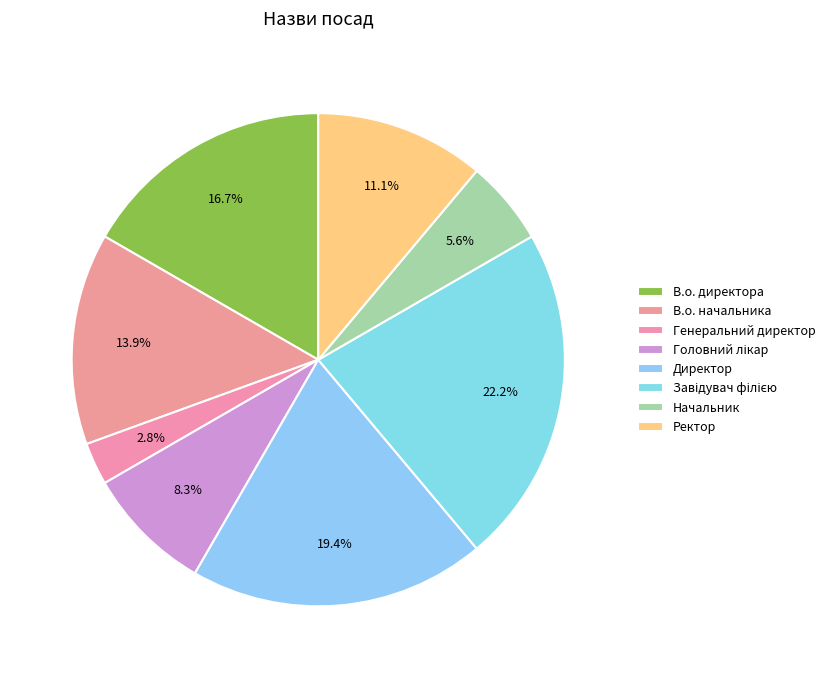

What is the change in value from В.о. начальника to Начальник?

-3